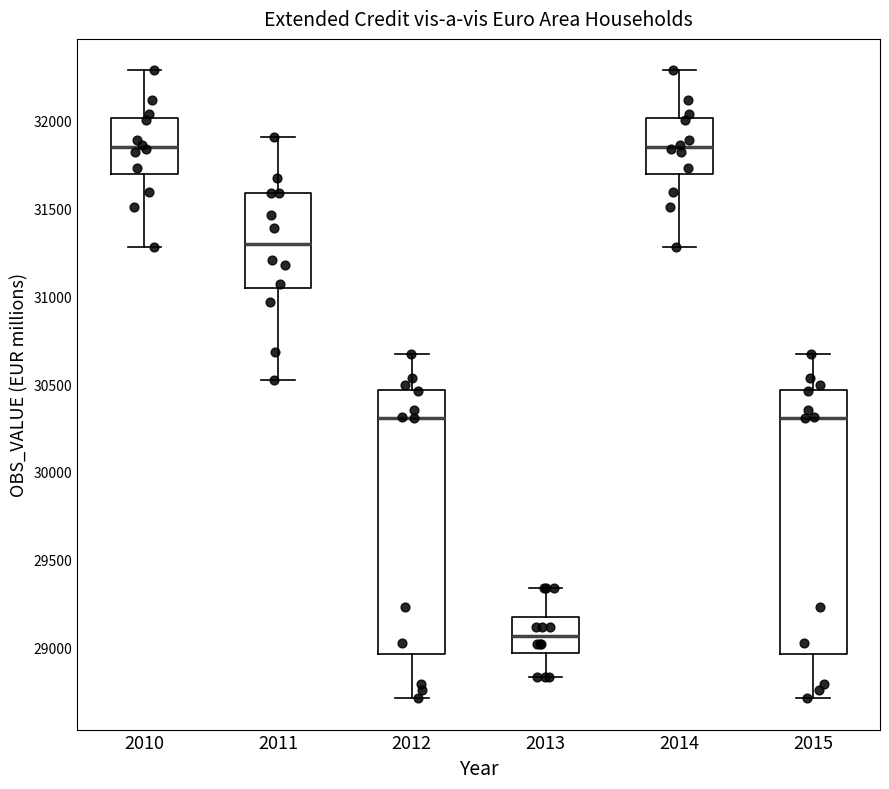

Reading left to right, read every box against the y-axis: the position of its median line, the range the box covers, and the ends of its whiskers. The values are not printed on the chart, so give them approximately, as read against the axis.

2010: median 31850, box 31700 to 32000, whiskers 31300 to 32300
2011: median 31300, box 31050 to 31600, whiskers 30500 to 31900
2012: median 30300, box 28950 to 30450, whiskers 28700 to 30650
2013: median 29050, box 28950 to 29150, whiskers 28850 to 29350
2014: median 31850, box 31700 to 32000, whiskers 31300 to 32300
2015: median 30300, box 28950 to 30450, whiskers 28700 to 30650